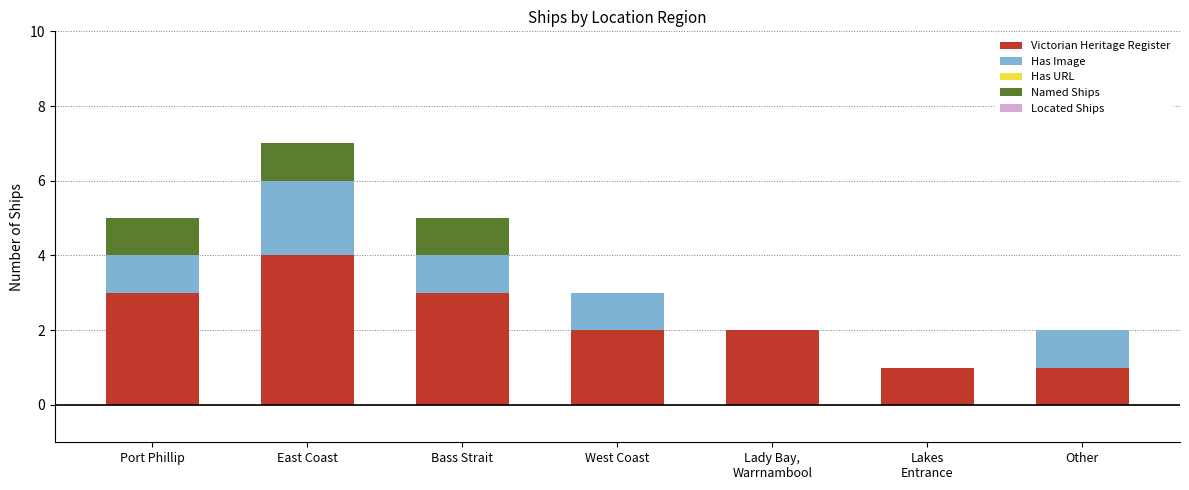

Are the bars horizontal?

No